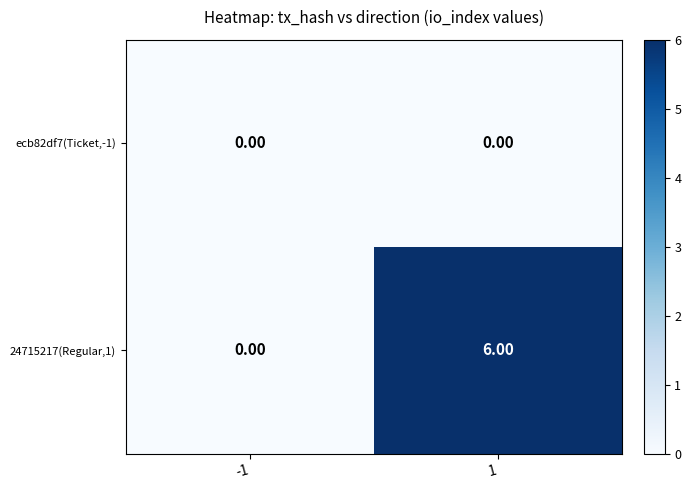

Is the value of 24715217(Regular,1) at 1 greater than the value of ecb82df7(Ticket,-1) at -1?

Yes